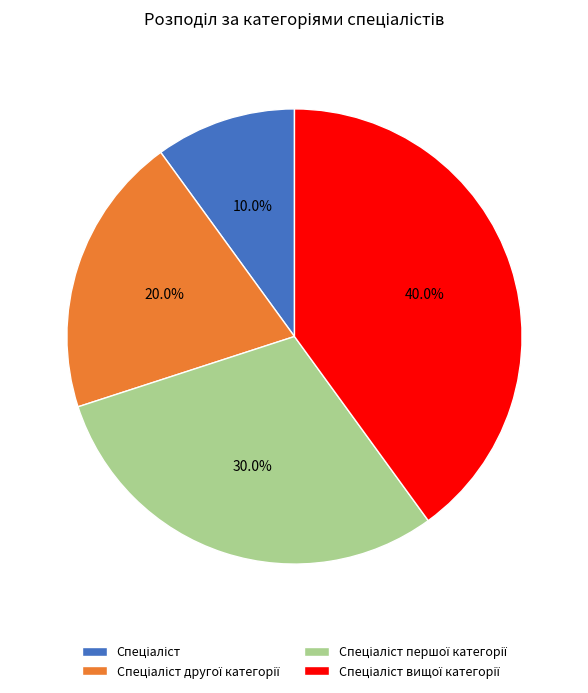

Does any single category account for the majority?

No